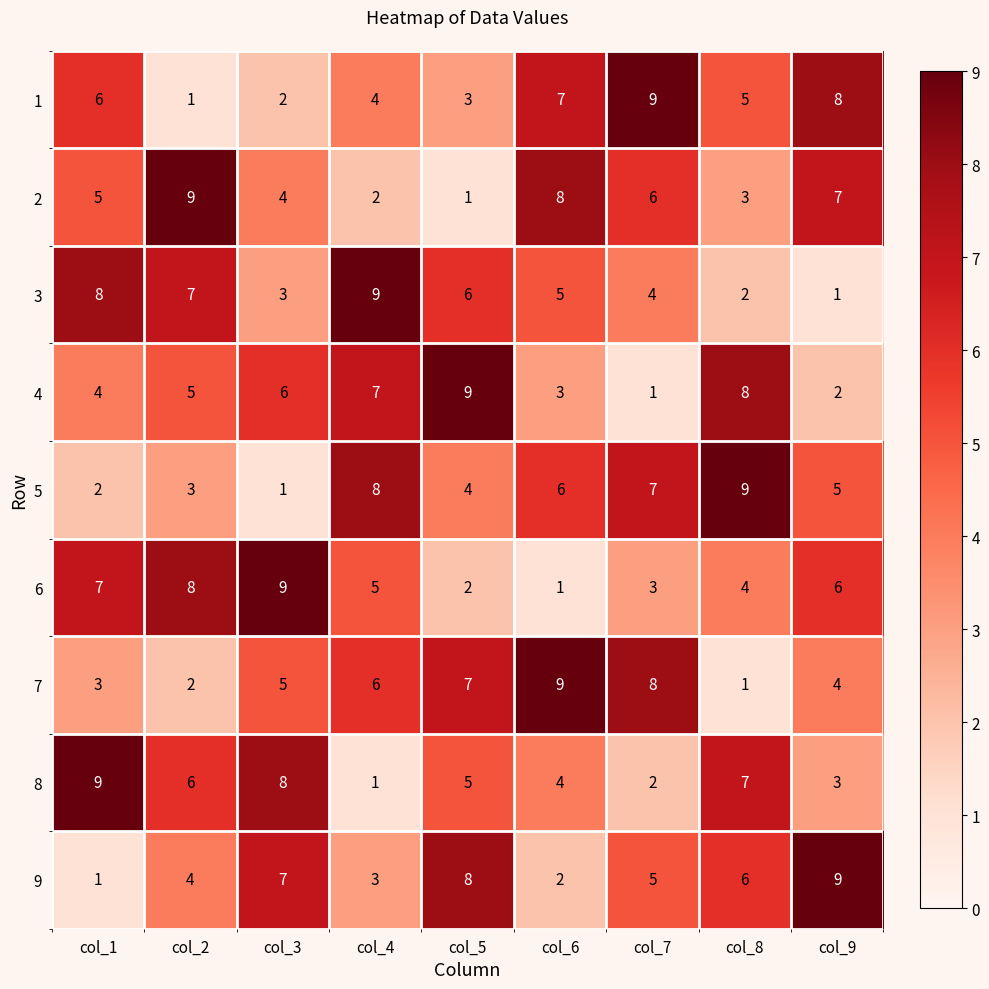

What is the total value across all series at col_5?

45